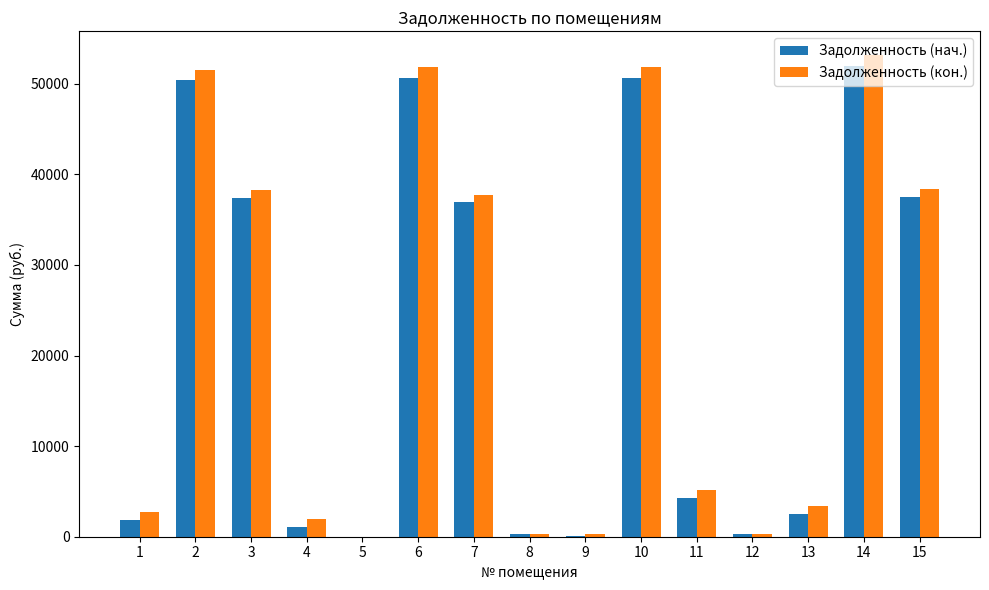

Does the chart contain stacked bars?

No